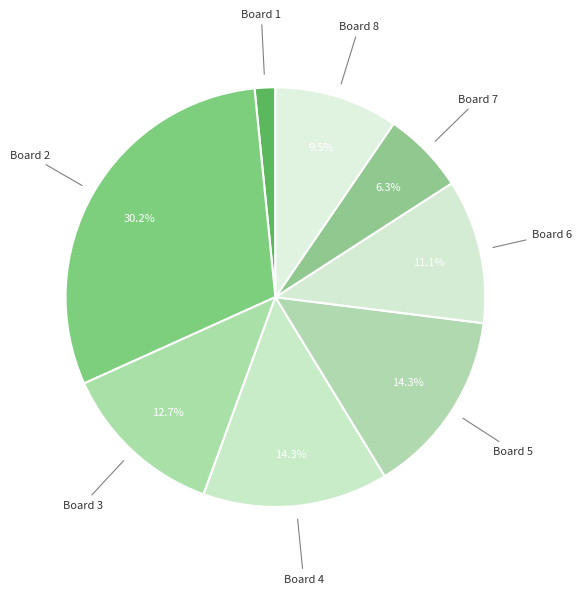

To the nearest percent, what is the difference between the Board 6 and Board 2 slice percentages?

19%